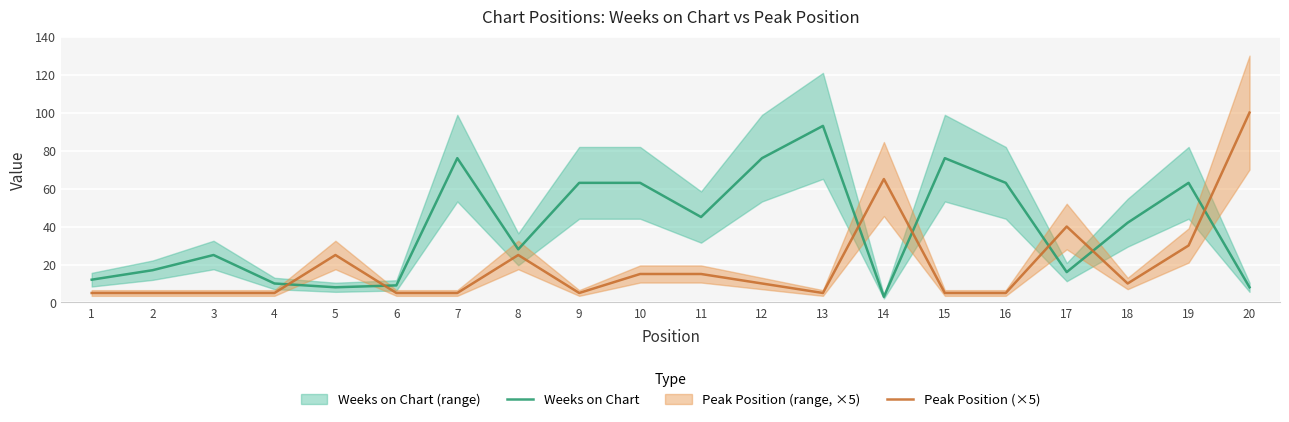

Which has a higher value, 2 or 16?

16